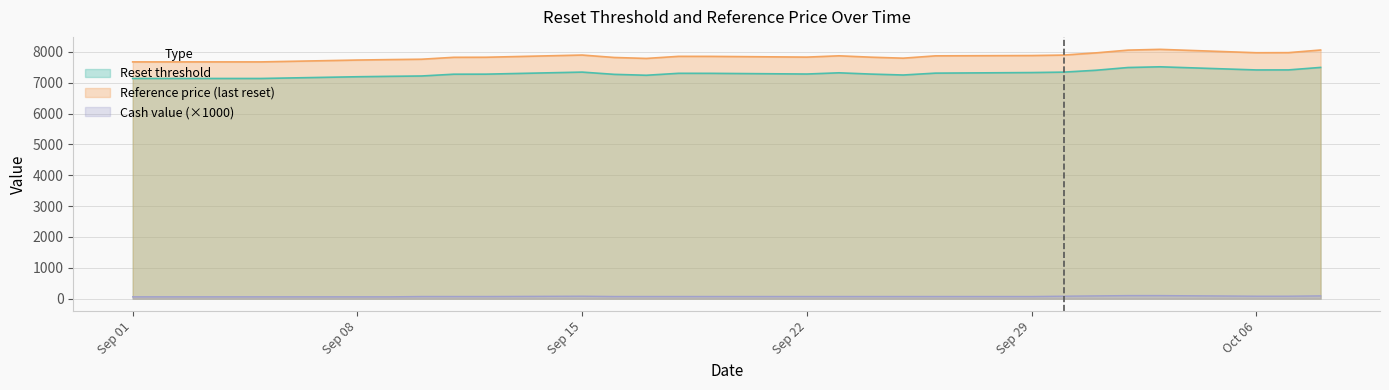

True or false: Reset threshold has a value of 10192.8 at 2025-09-05.

False